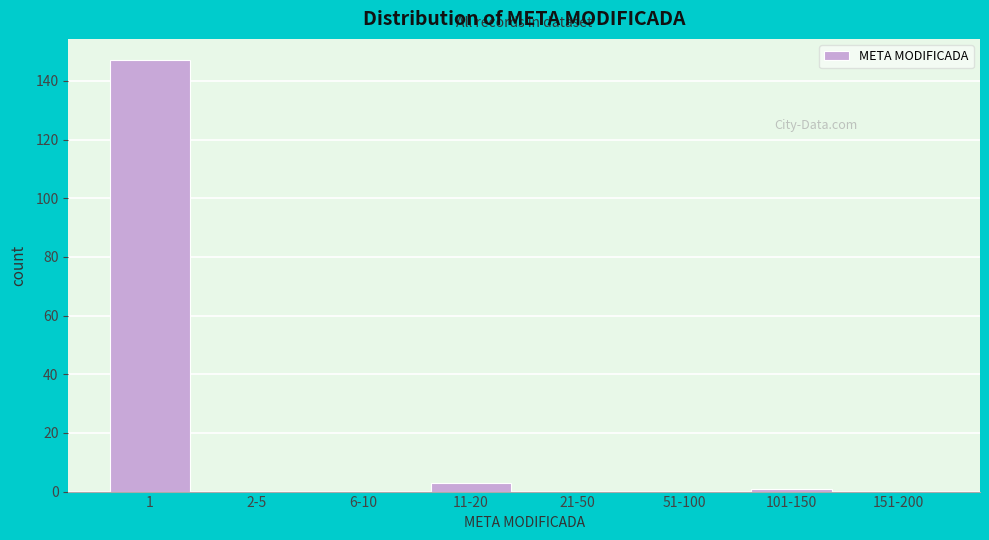

Reading left to right, transcribe all the data shown in this chart.

1=147	2-5=0	6-10=0	11-20=3	21-50=0	51-100=0	101-150=1	151-200=0